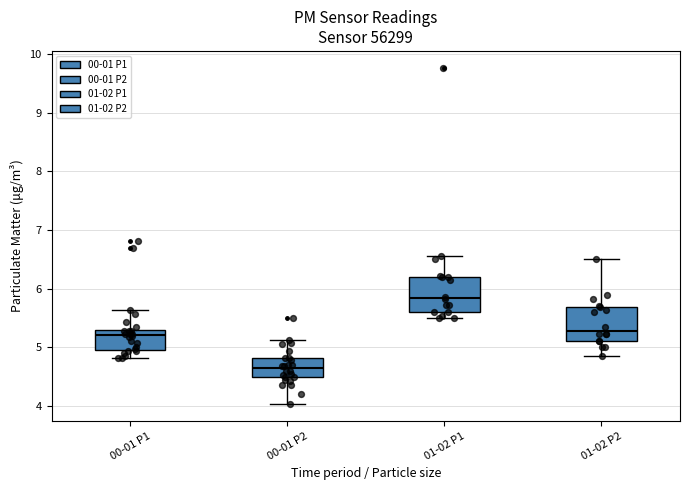

Where is the upper edge of the box for 01-02 P2 on the y-axis? The values are not printed on the chart, so give them approximately, as read against the axis.

5.7